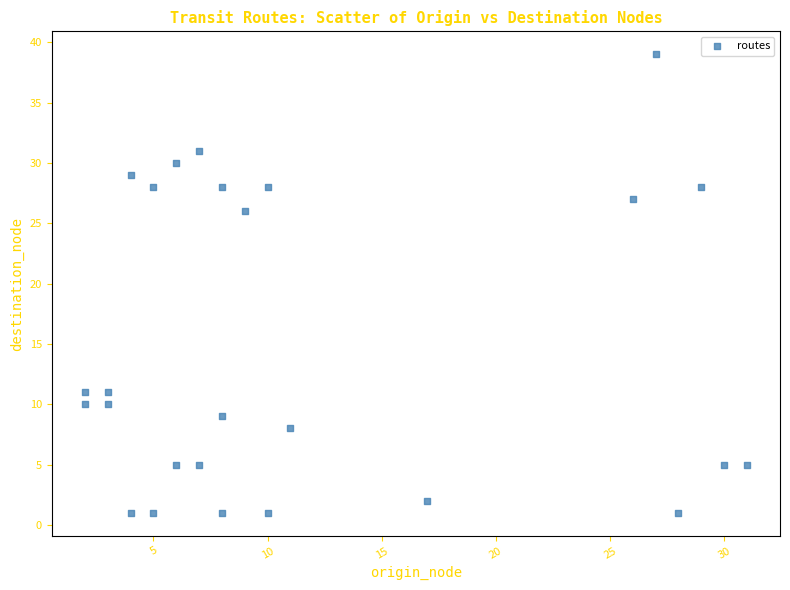

What Y value in the scatter plot is closest to 20?

26